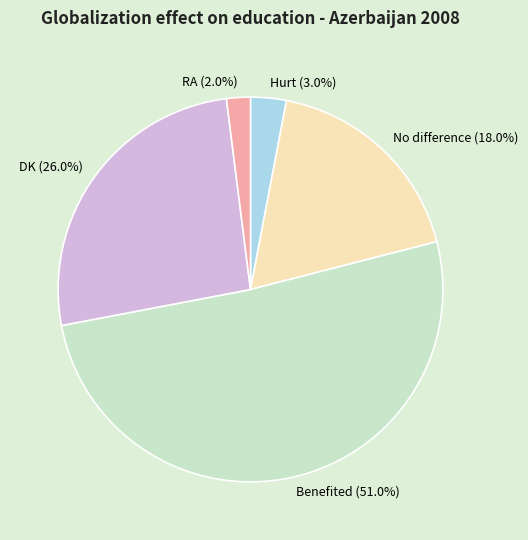

What is the largest slice in the pie chart?

Benefited